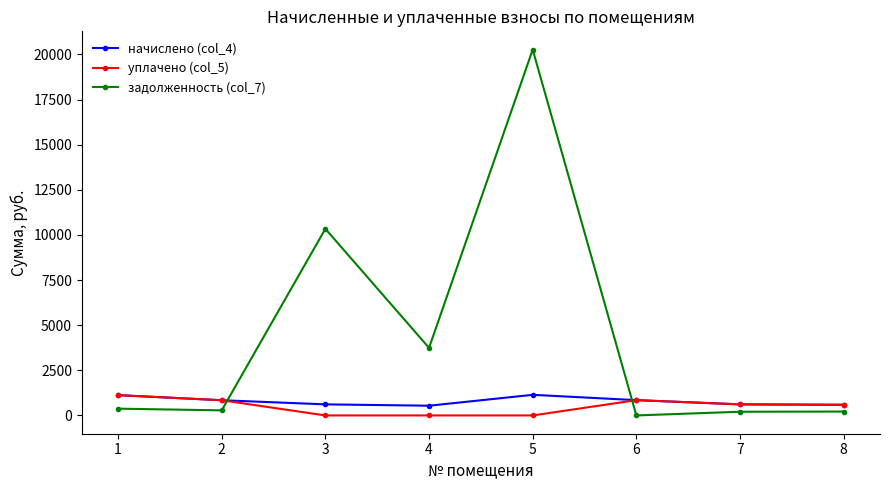

How many values in the начислено (col_4) series exceed 841?

4